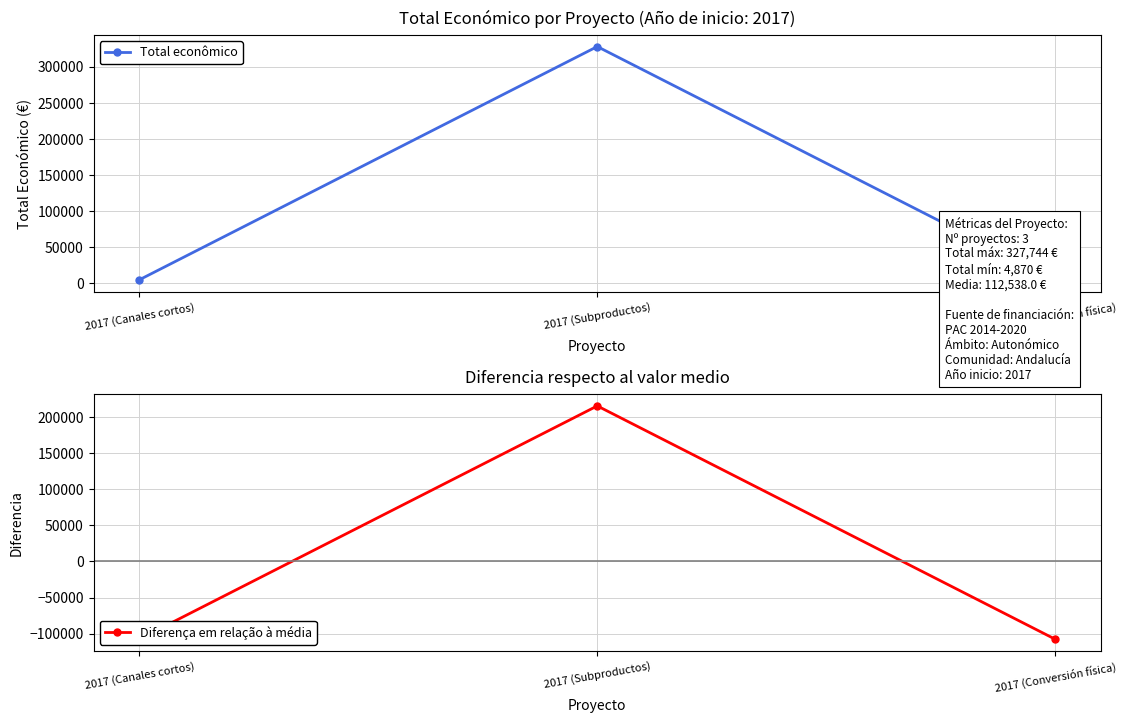

What is the sum of the Diferença em relação à média values at 2017 (Canales cortos) and 2017 (Conversión física)?

-215206